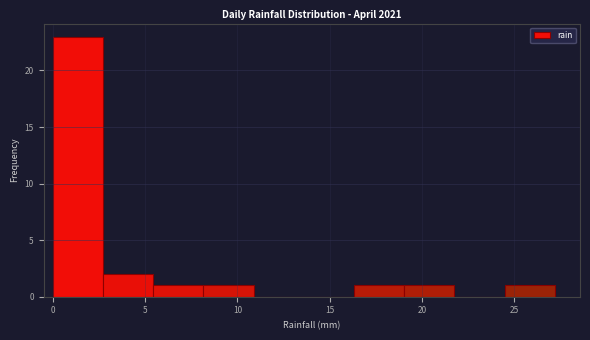

Over which range of the x-axis is the bar tallest?

0.0 to 2.5